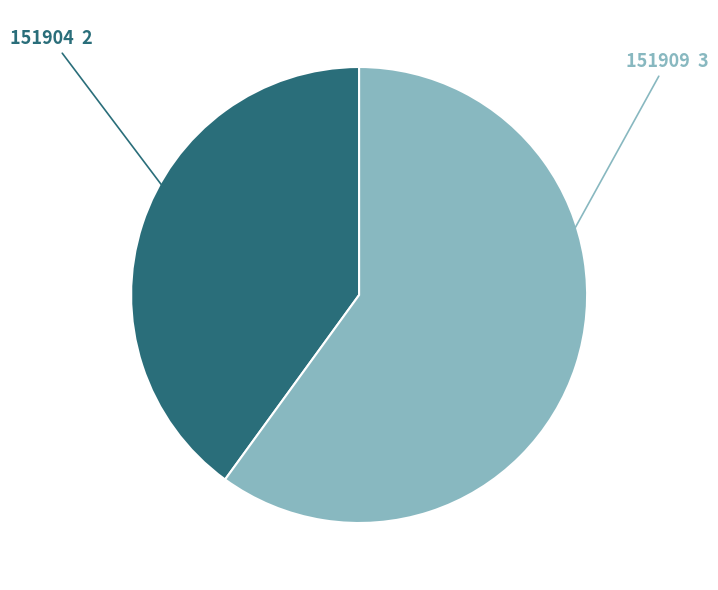

Which slice is the largest?

151909